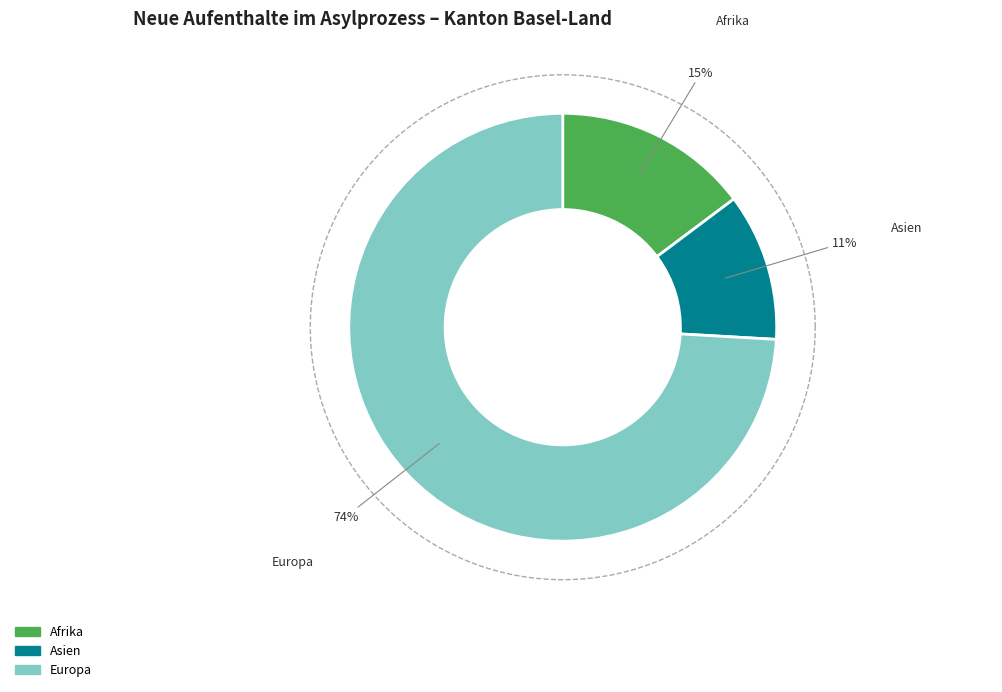

What percentage is NOT represented by Ozeanien?

100.0%